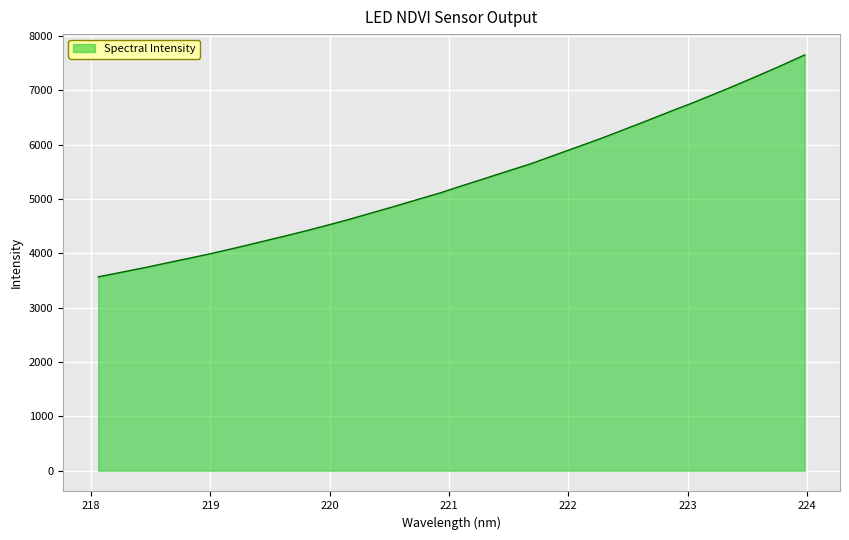

What is the smallest value displayed?

3567.0